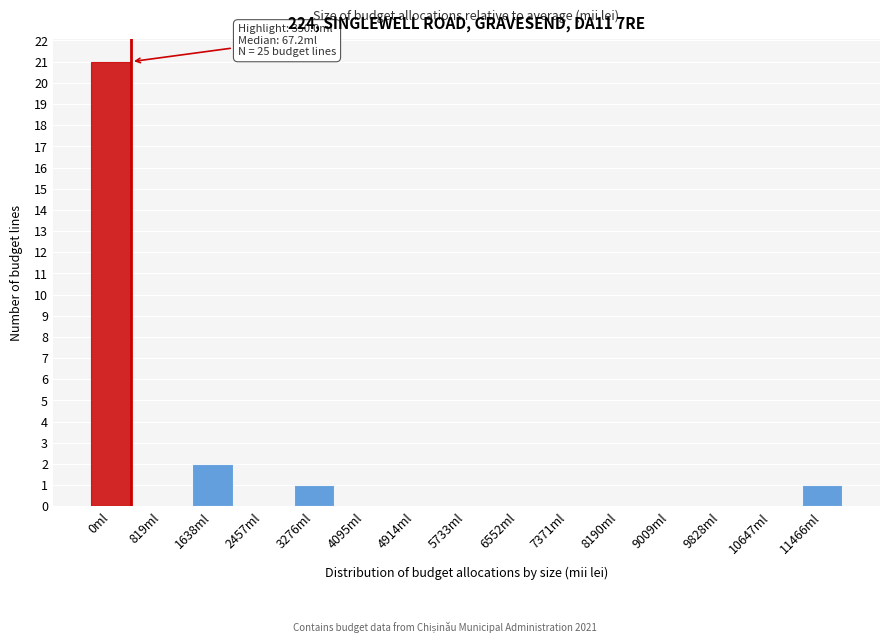

Reading left to right, what are all the values shown in this chart?

0ml=21	819ml=0	1638ml=2	2457ml=0	3276ml=1	4095ml=0	4914ml=0	5733ml=0	6552ml=0	7371ml=0	8190ml=0	9009ml=0	9828ml=0	10647ml=0	11466ml=1